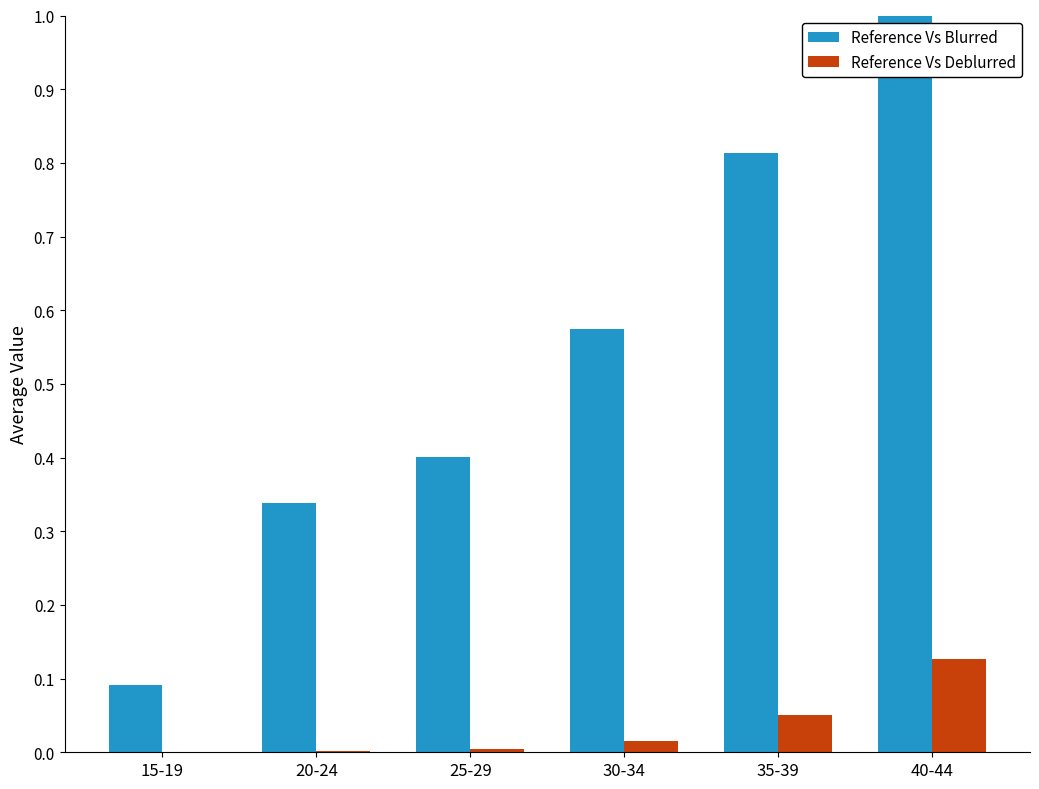

Which category has the highest value in the Reference Vs Blurred series?

40-44